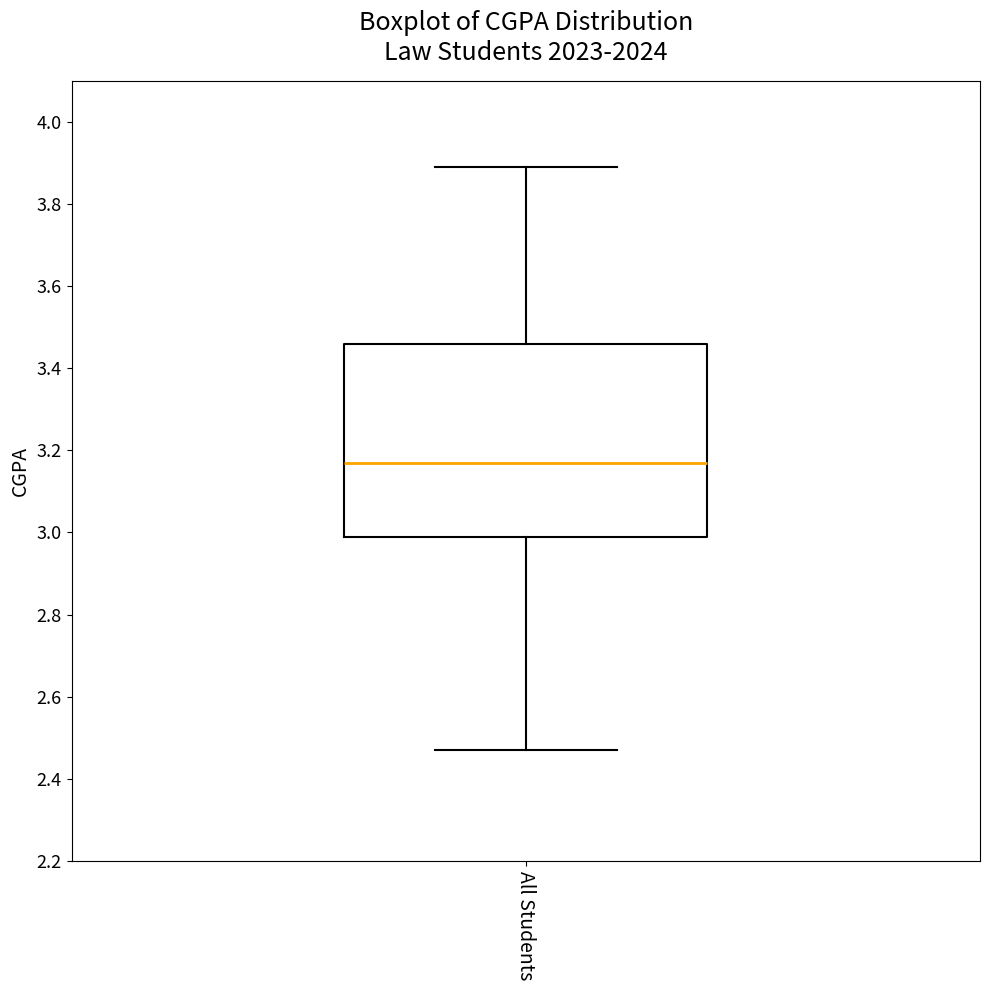

Where does the lower whisker of the box for All Students end on the y-axis? The values are not printed on the chart, so give them approximately, as read against the axis.

2.48